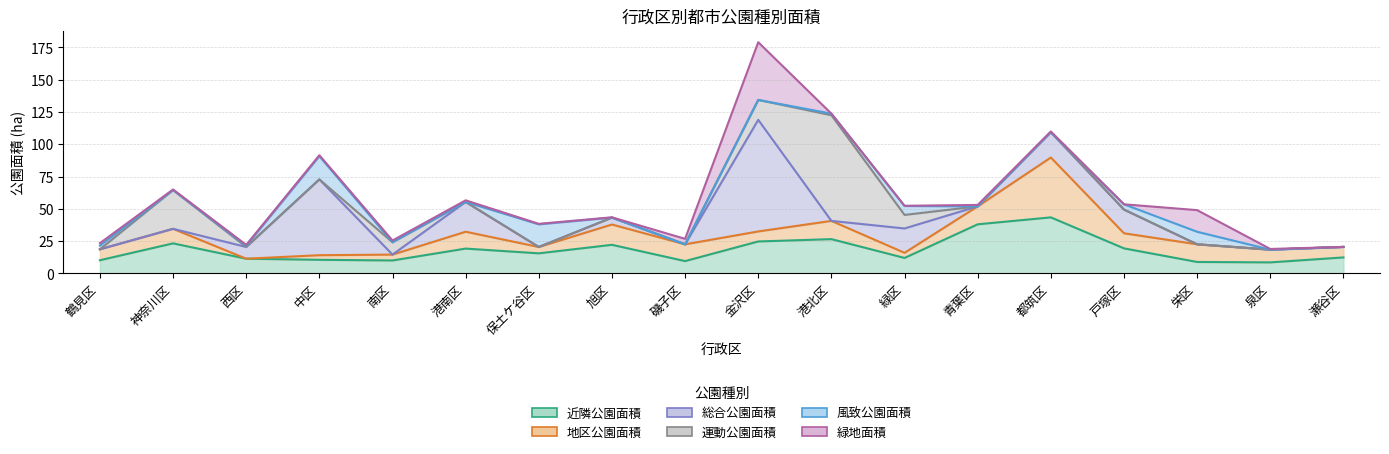

Where is the first local maximum for 近隣公園面積?

神奈川区